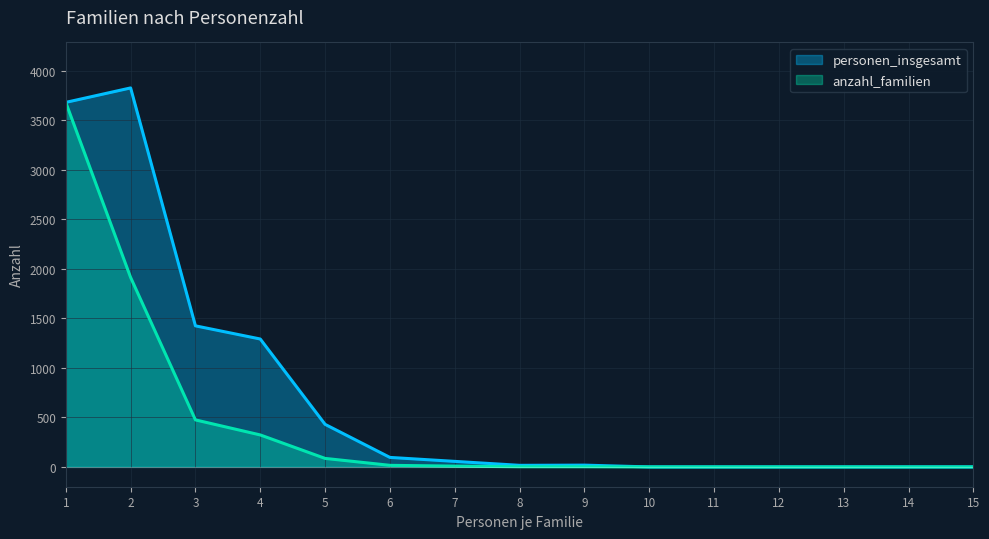

At which category does personen_insgesamt reach its first local peak?

2